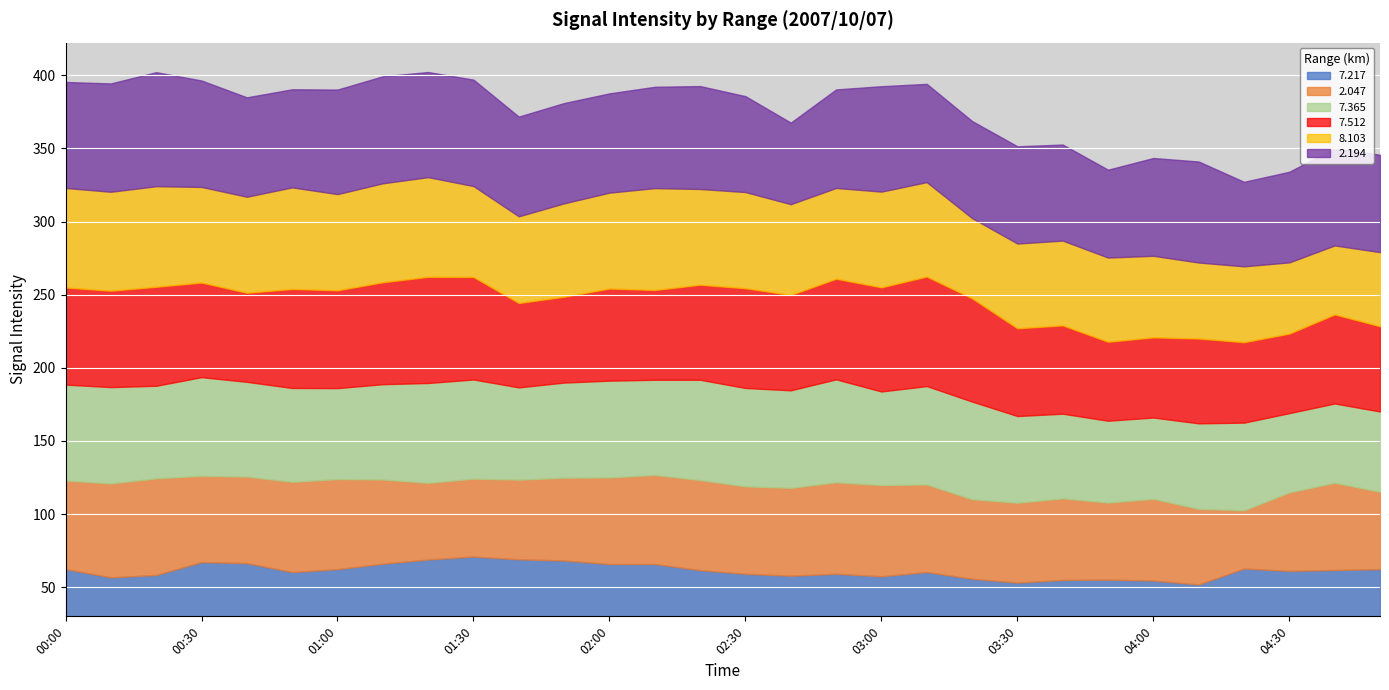

At which category is the sum across all series the highest?

01:20